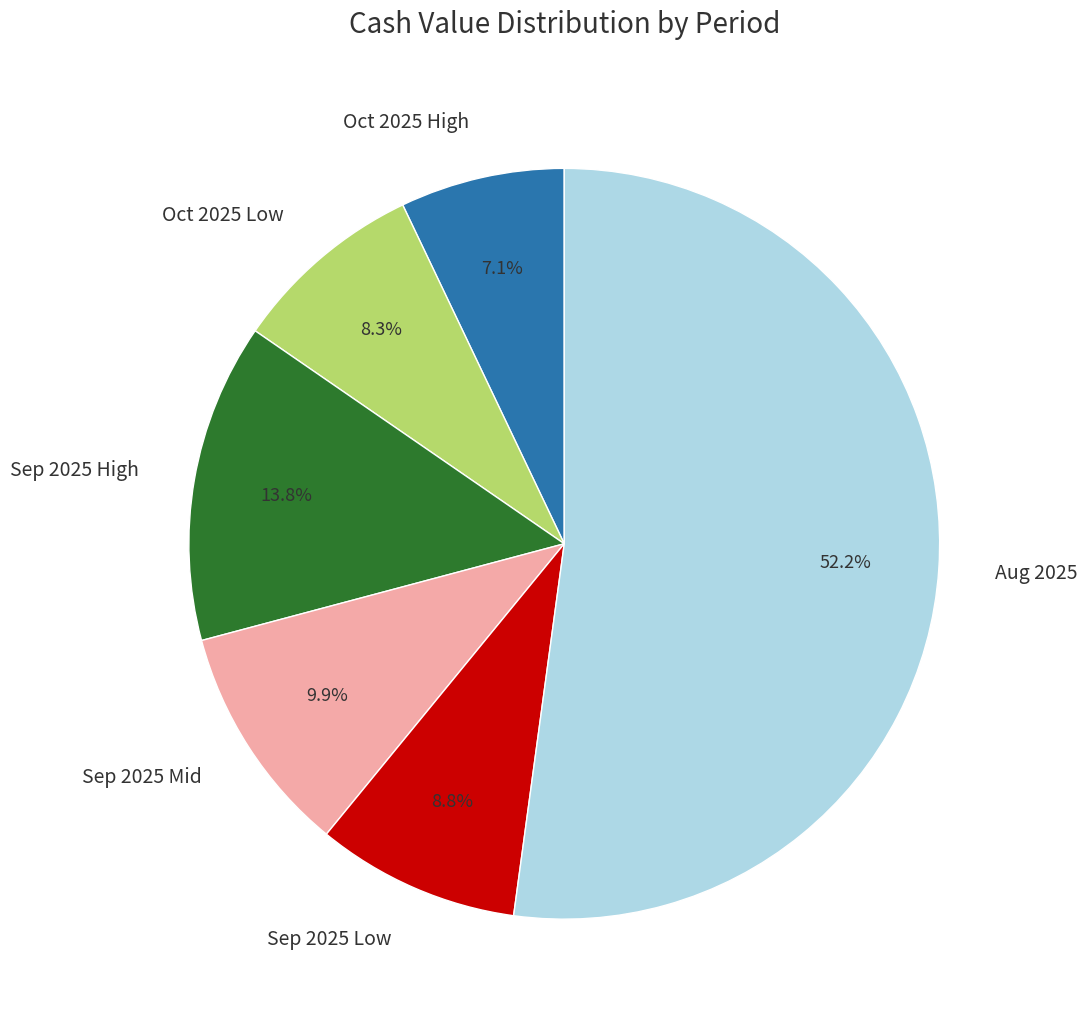

Is there any slice that represents more than half of the pie?

Yes